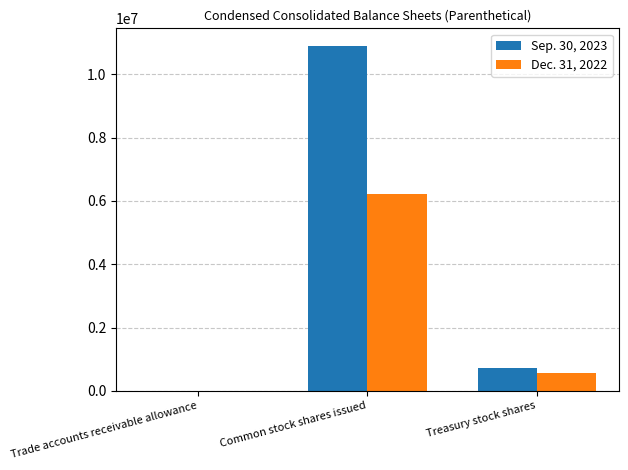

At which label does Sep. 30, 2023 first exceed 708900?

Common stock shares issued